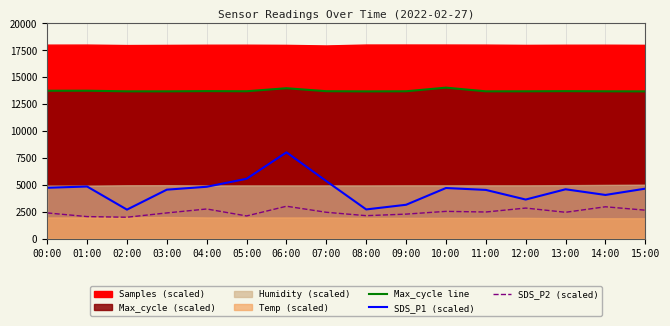

What is the difference between the highest and lowest values at 12:00?

10830.7